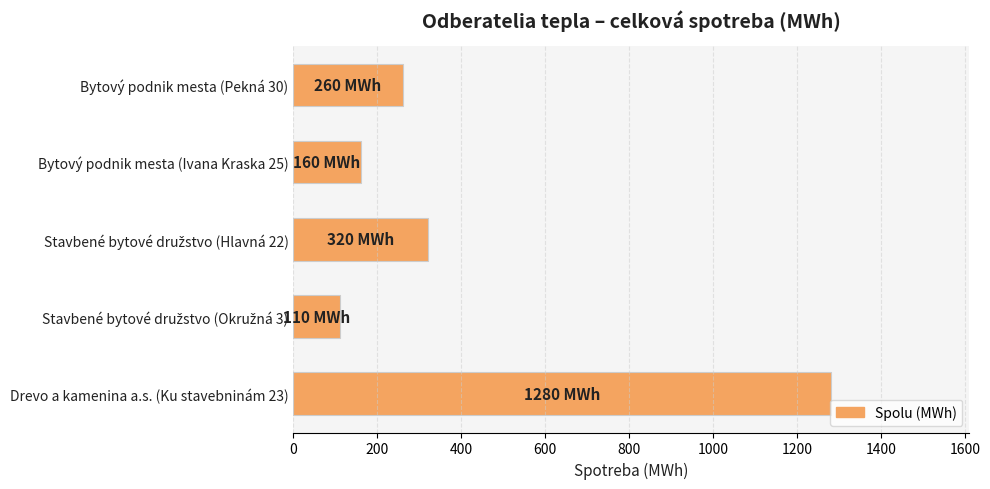

Count the number of categories in the chart.

5